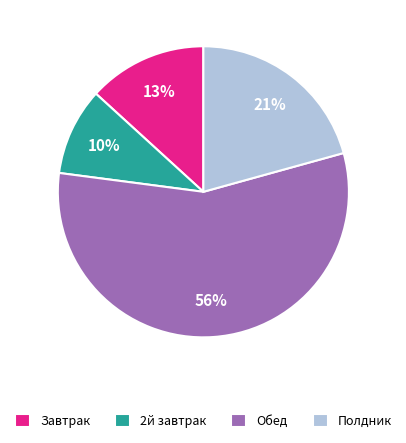

Between Полдник and Завтрак, which is larger?

Полдник